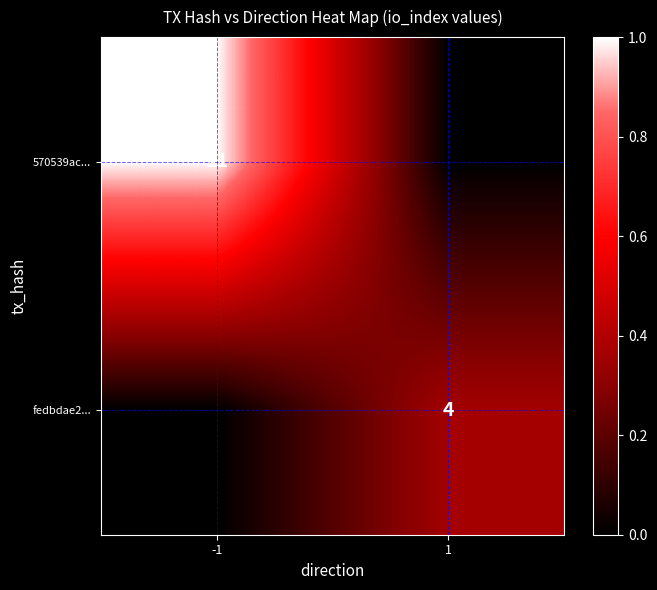

True or false: 570539ac... has a value of 11 at -1.

True